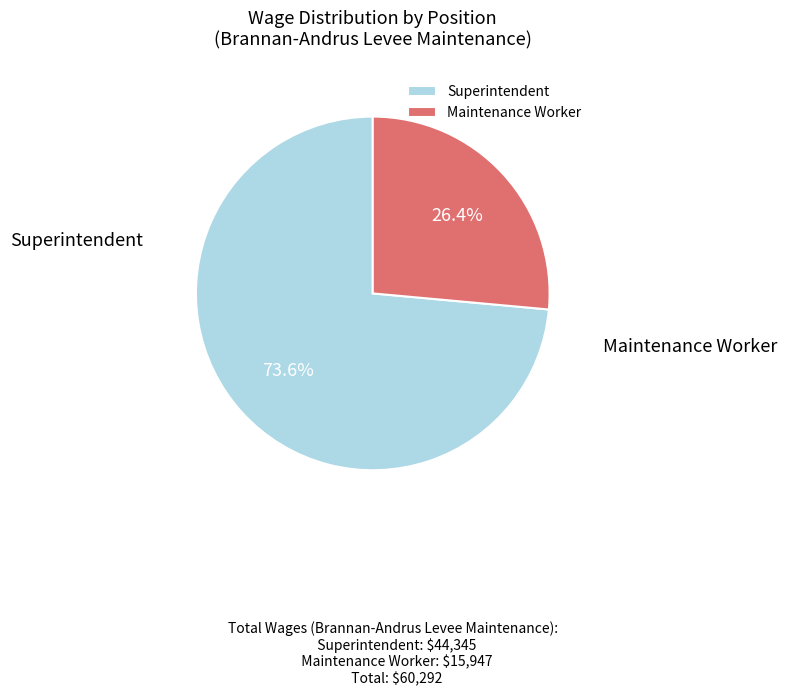

Rank the categories by value from lowest to highest.

Maintenance Worker, Superintendent